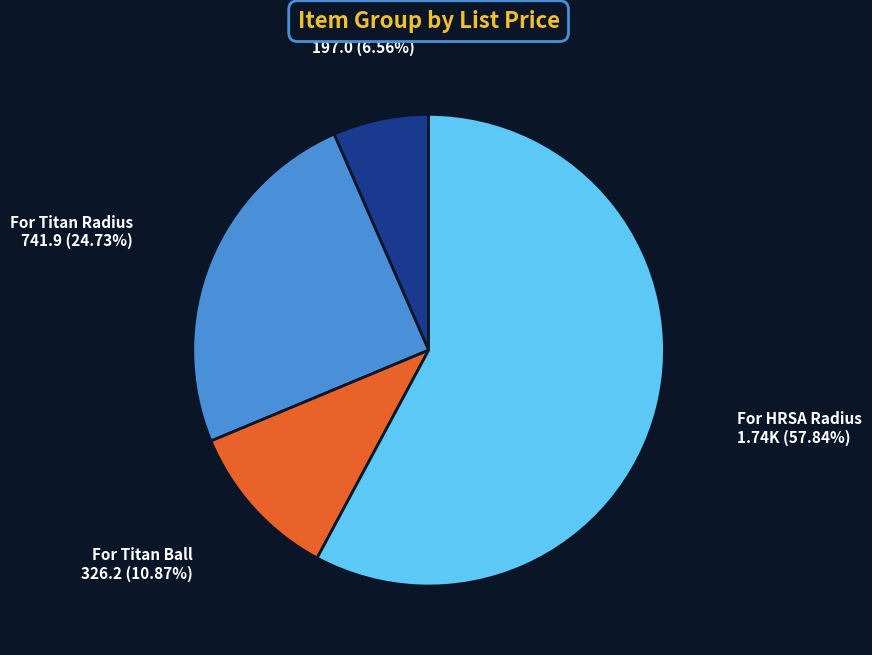

Rank the categories by value from lowest to highest.

For Titan Flat, For Titan Ball, For Titan Radius, For HRSA Radius